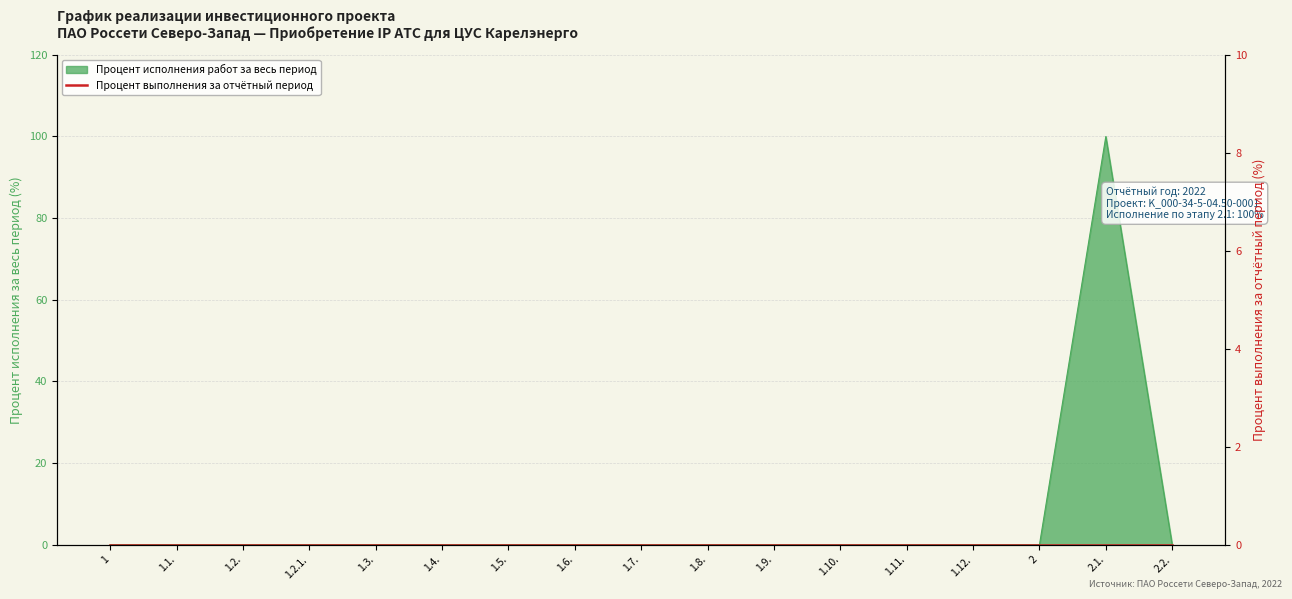

How many lines are shown in the chart?

1